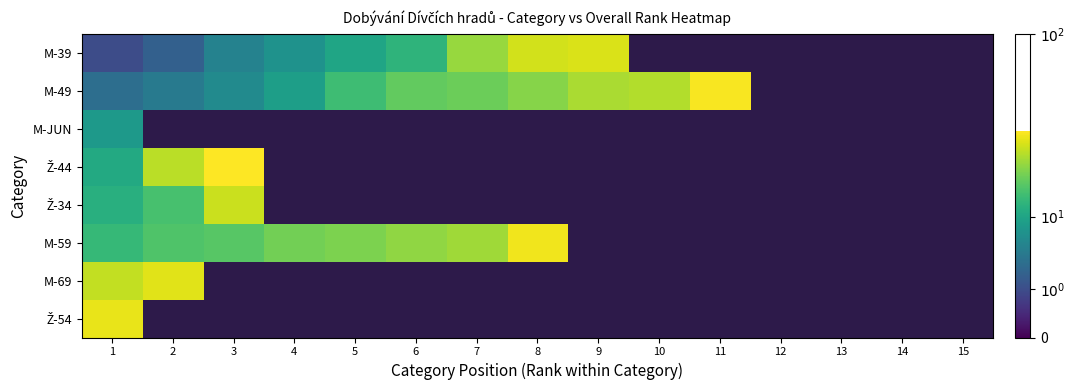

List the series in order of their peak value, highest first.

Ž-44, M-49, M-59, Ž-54, M-69, M-39, Ž-34, M-JUN